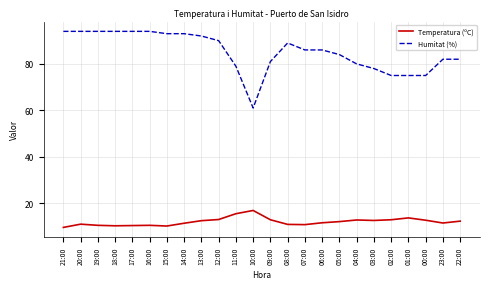

What is the total value across all series at 00:00?

87.7